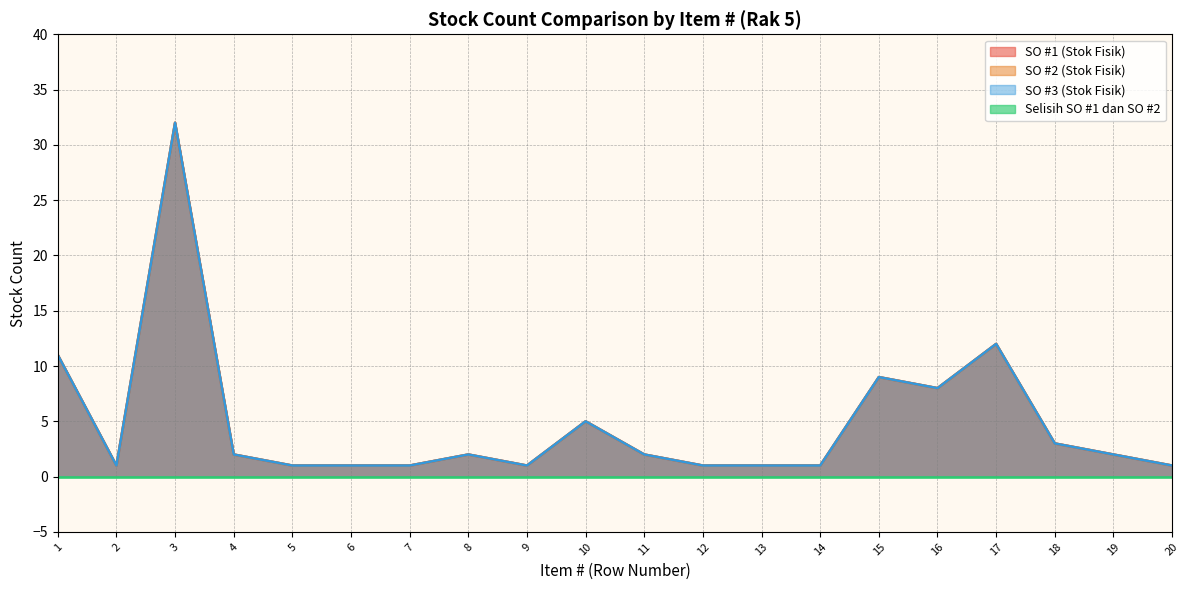

Does the chart display data point markers on the line(s)?

No